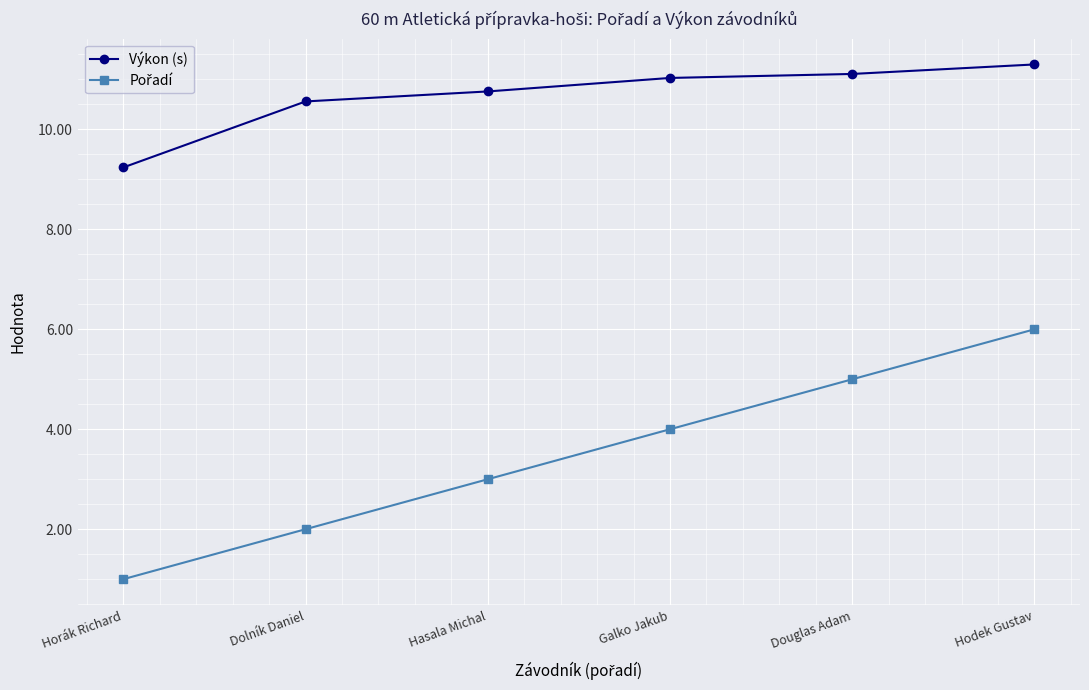

True or false: Výkon (s) has more than 2 interior local peaks.

False